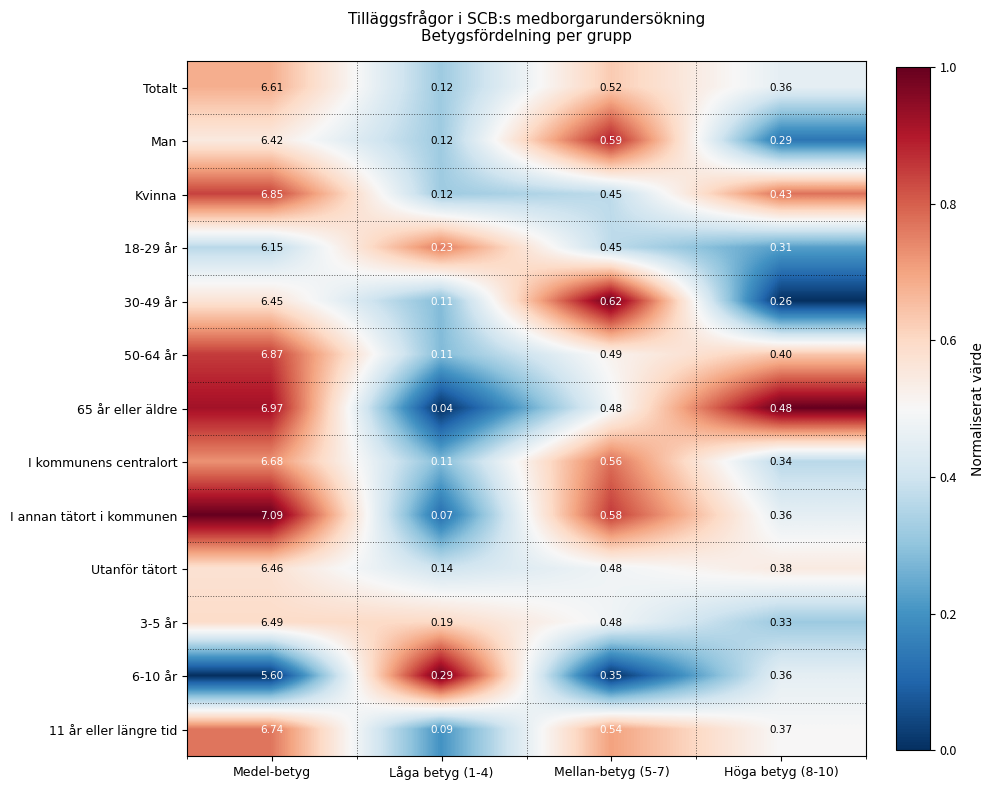

At which label does 11 år eller längre tid reach its peak?

Medel-betyg